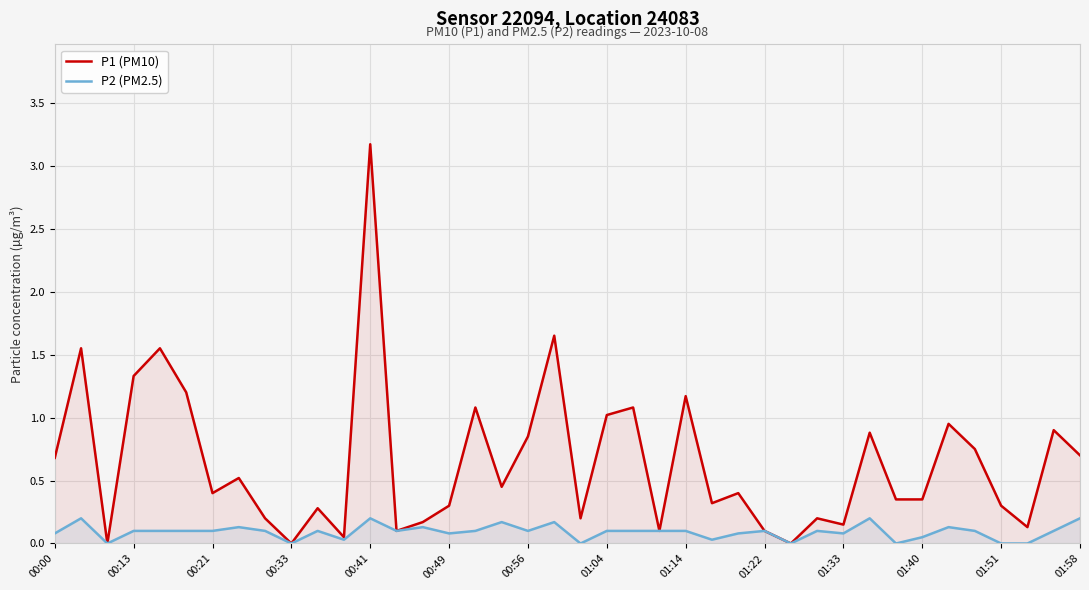

Reading left to right, transcribe all the data shown in this chart.

P1 (PM10): 0.7	1.6	0.0	1.3	1.6	1.2	0.4	0.5	0.2	0.0	0.3	0.1	3.2	0.1	0.2	0.3	1.1	0.5	0.8	1.6	0.2	1.0	1.1	0.1	1.2	0.3	0.4	0.1	0.0	0.2	0.1	0.9	0.3	0.3	0.9	0.8	0.3	0.1	0.9	0.7
P2 (PM2.5): 0.1	0.2	0.0	0.1	0.1	0.1	0.1	0.1	0.1	0.0	0.1	0.0	0.2	0.1	0.1	0.1	0.1	0.2	0.1	0.2	0.0	0.1	0.1	0.1	0.1	0.0	0.1	0.1	0.0	0.1	0.1	0.2	0.0	0.1	0.1	0.1	0.0	0.0	0.1	0.2